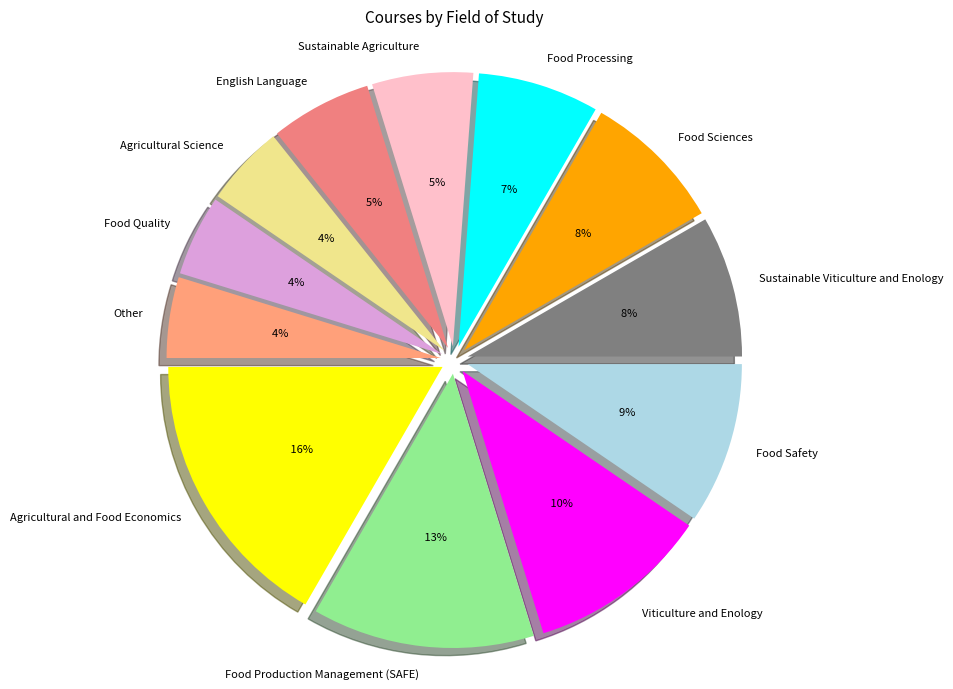

How many slices are in this pie chart?

12